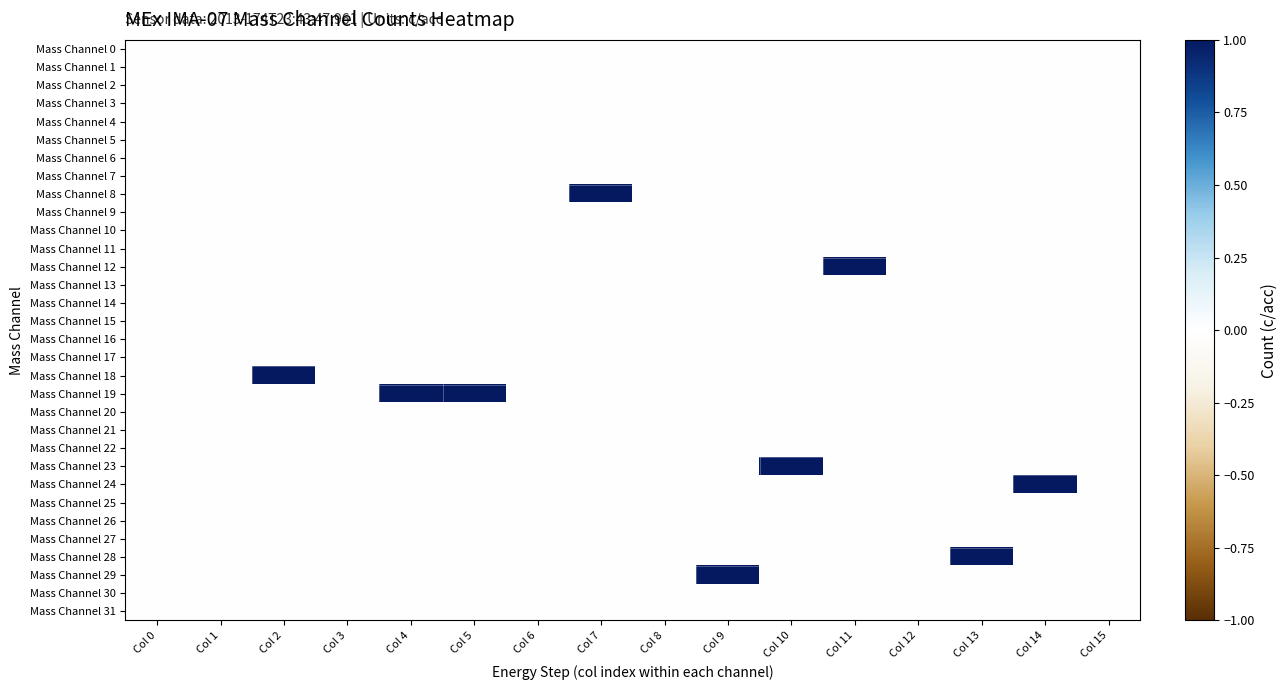

Which series has the largest range (max minus min)?

Mass Channel 8